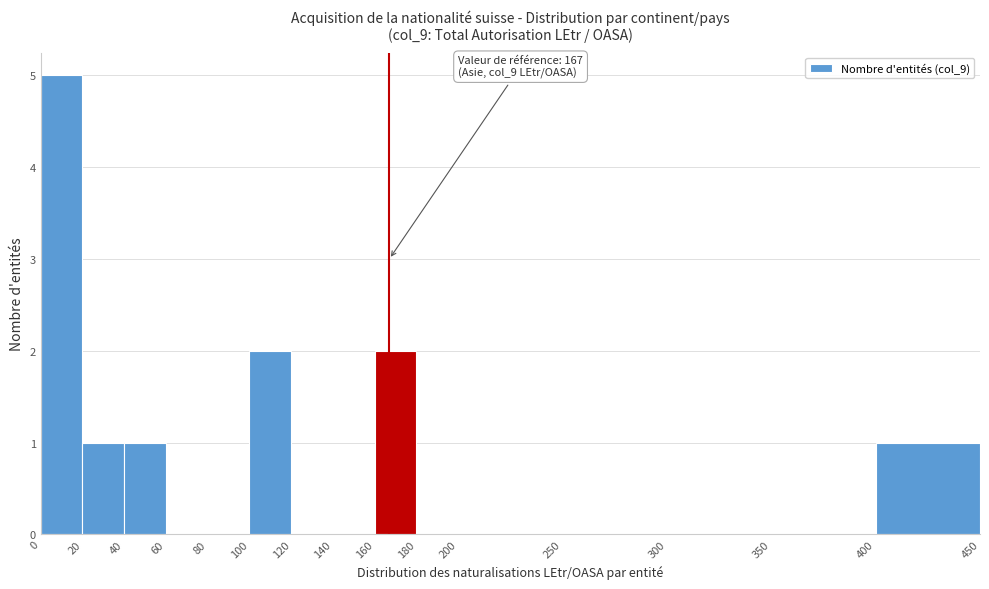

Over which range of the x-axis is the bar tallest?

0 to 20